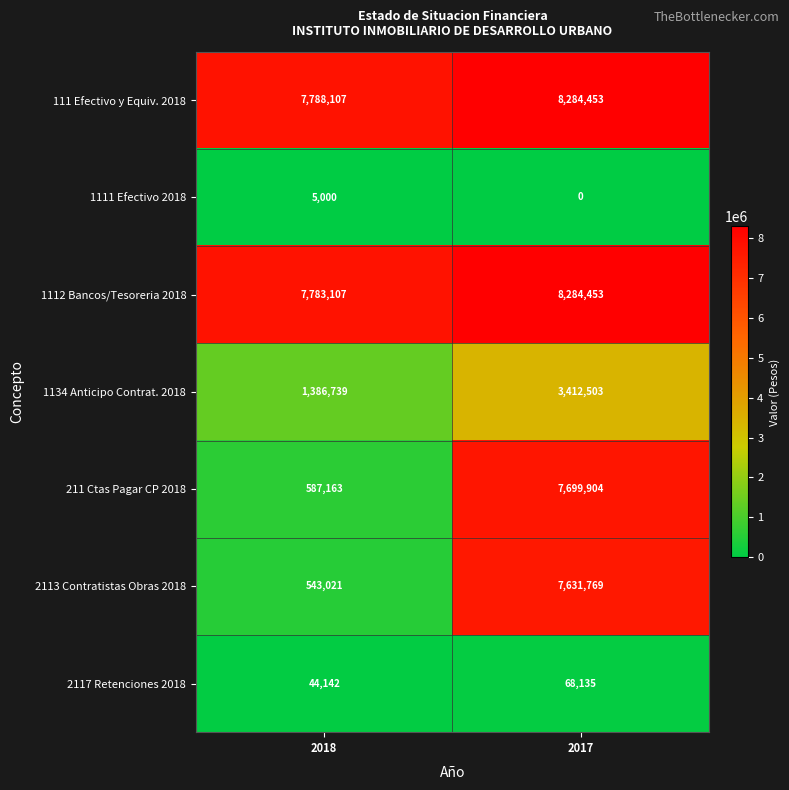

Rank the categories by 1134 Anticipo Contrat. 2018 value from lowest to highest.

2018, 2017